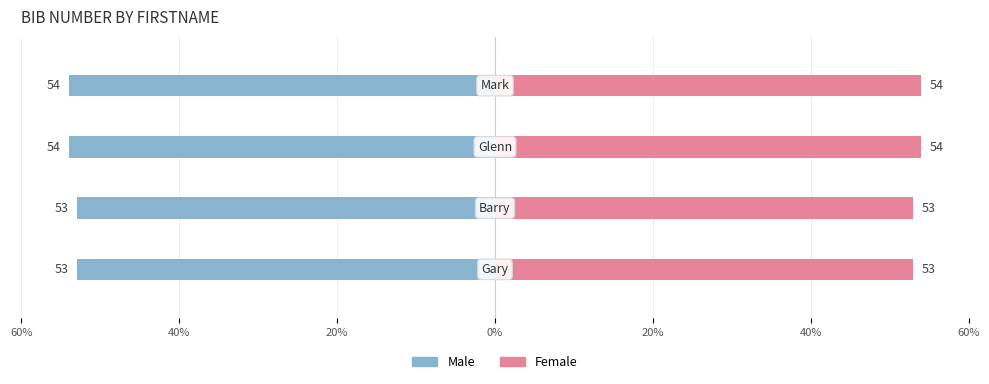

Reading right to left, what are all the values shown in this chart?

Male: -54	-54	-53	-53
Female: 54	54	53	53